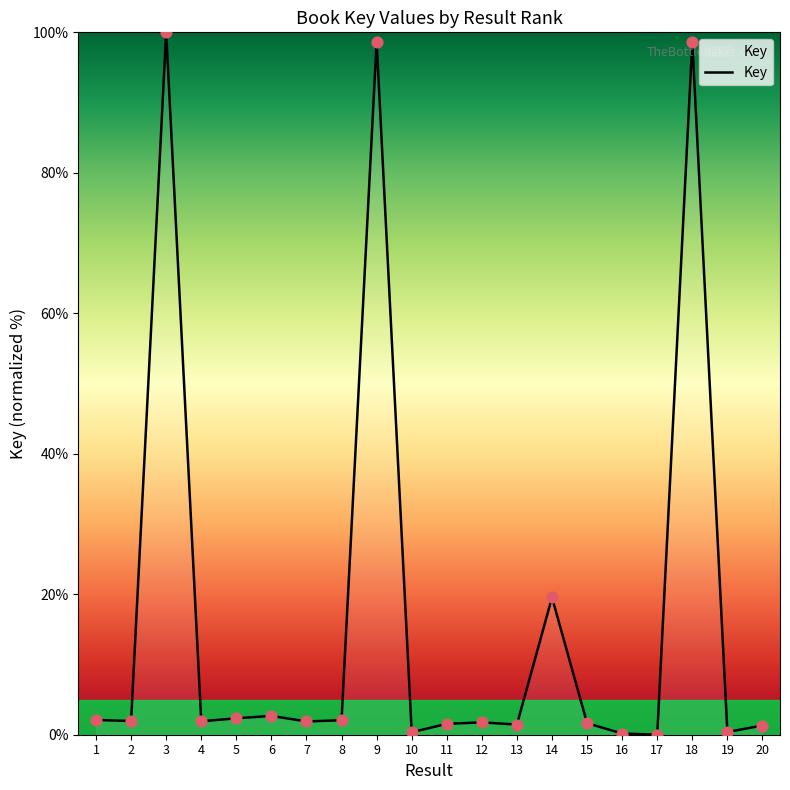

What is the change in value from 3 to 17?

-100.0